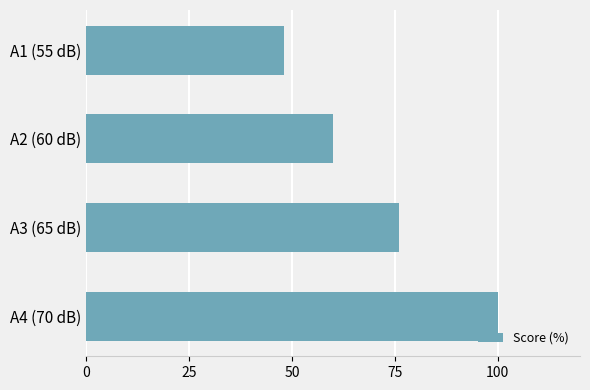

Which has a higher value, A3 (65 dB) or A4 (70 dB)?

A4 (70 dB)